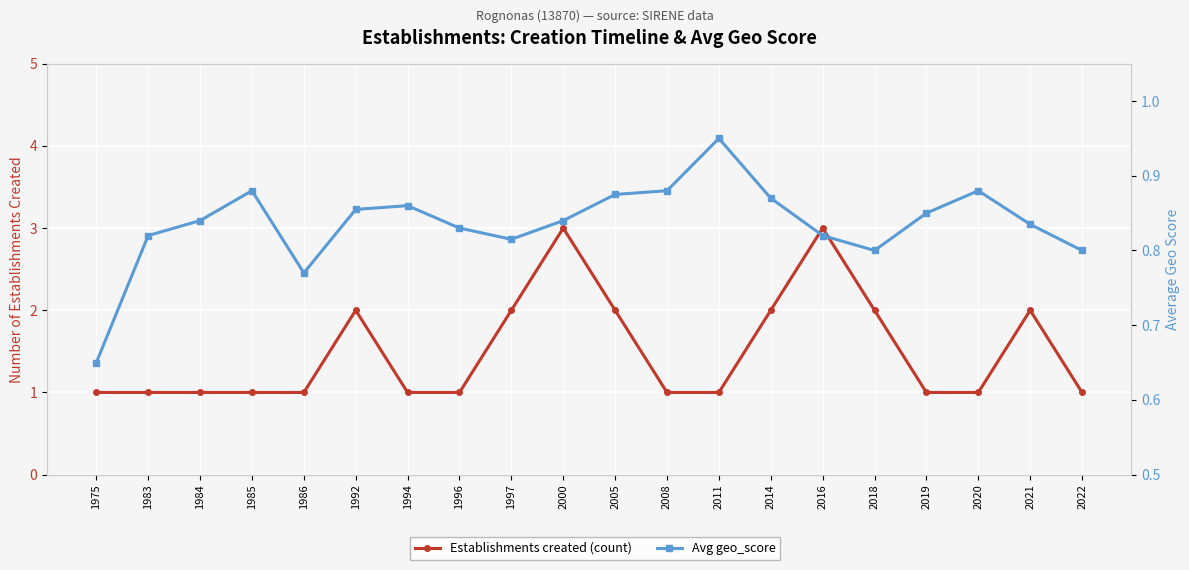

What are all the series names shown in the legend?

Establishments created (count), Avg geo_score